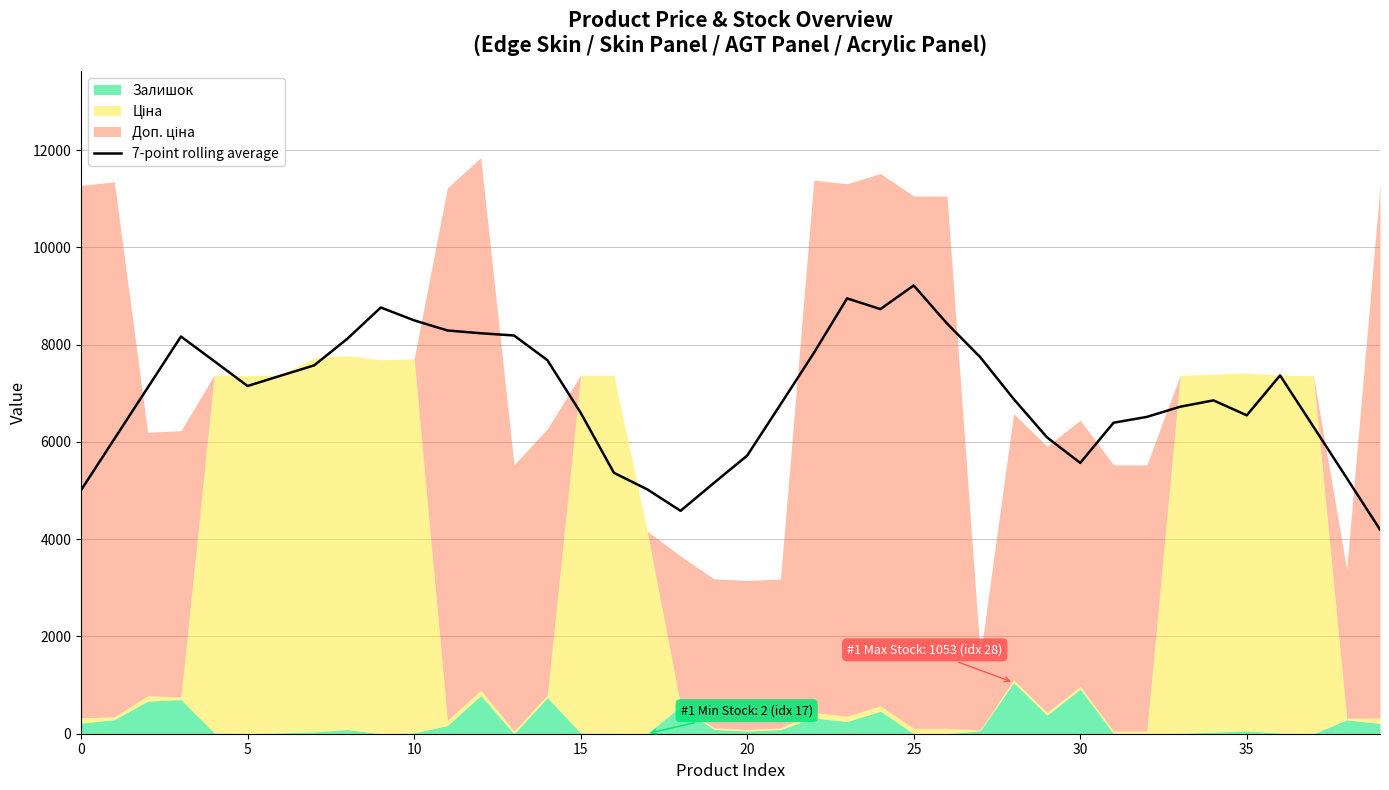

Read the value at 13.

8187.1